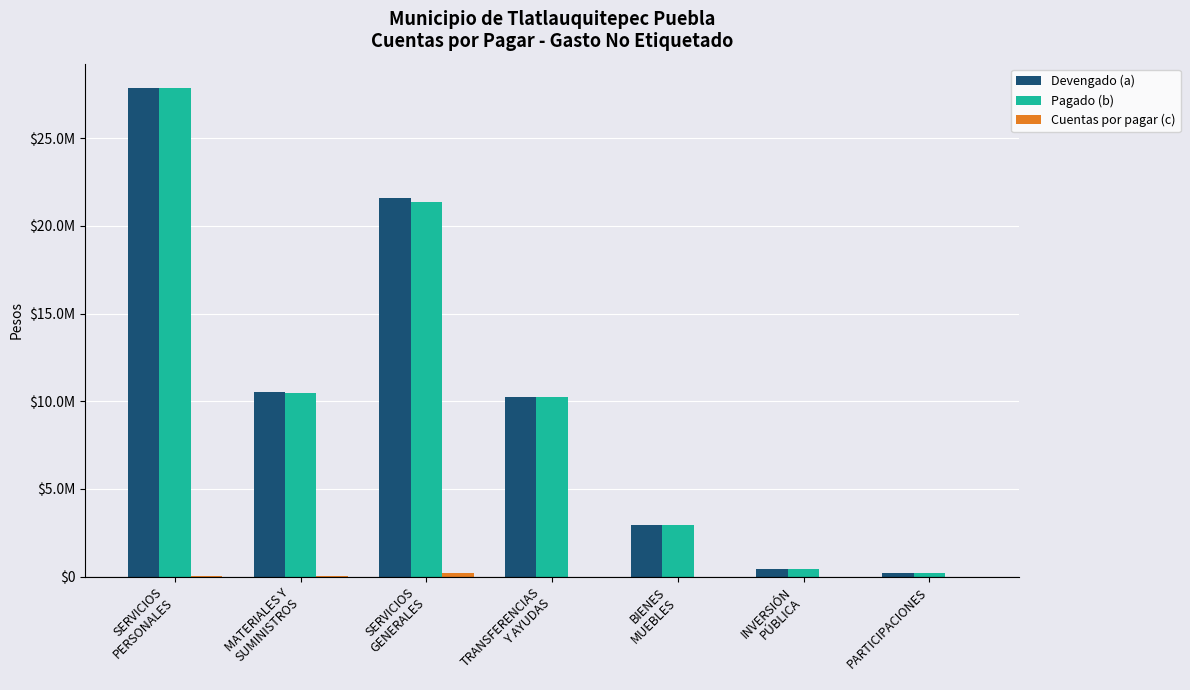

Reading left to right, extract all data points from this chart.

Devengado (a): 27864843.8	10522747.5	21589725.6	10239470.5	2970836.2	406814.2	187944.8
Pagado (b): 27854943.8	10487939.1	21386447.7	10239470.5	2970836.2	406814.2	187944.8
Cuentas por pagar (c): 9900.0	34808.4	203277.9	0.0	0.0	0.0	0.0